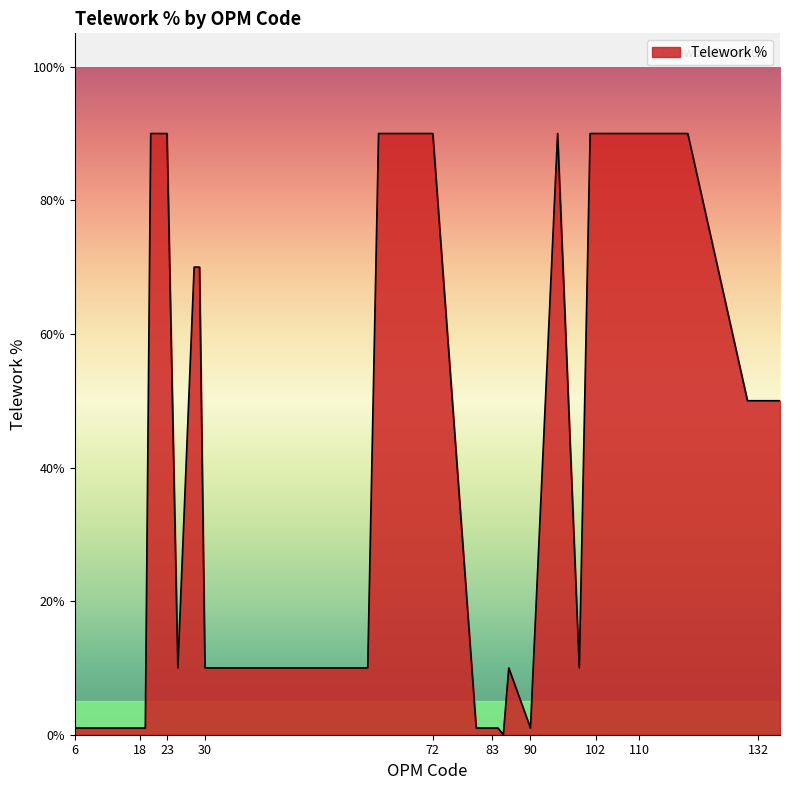

True or false: the data has more than 1 interior local peaks.

True